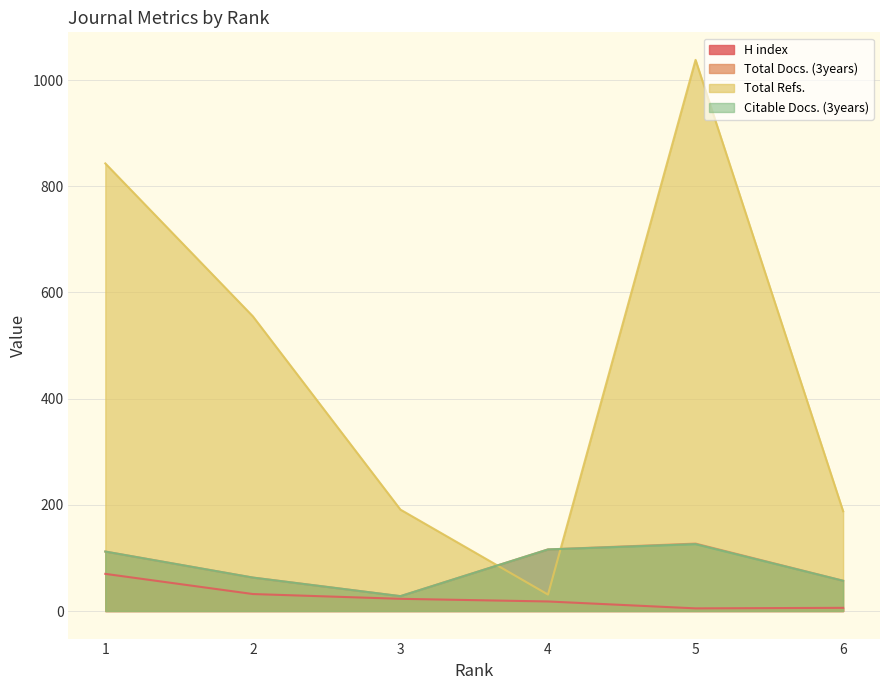

Reading left to right, what are all the values shown in this chart?

H index: 70	32	23	18	5	6
Total Docs. (3years): 112	63	28	116	127	57
Total Refs.: 843	555	191	31	1038	188
Citable Docs. (3years): 112	63	28	116	126	57